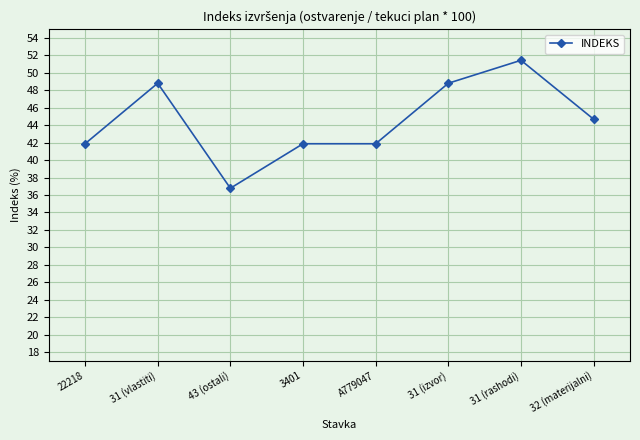

What is the value of the 1st point from the left?

41.9